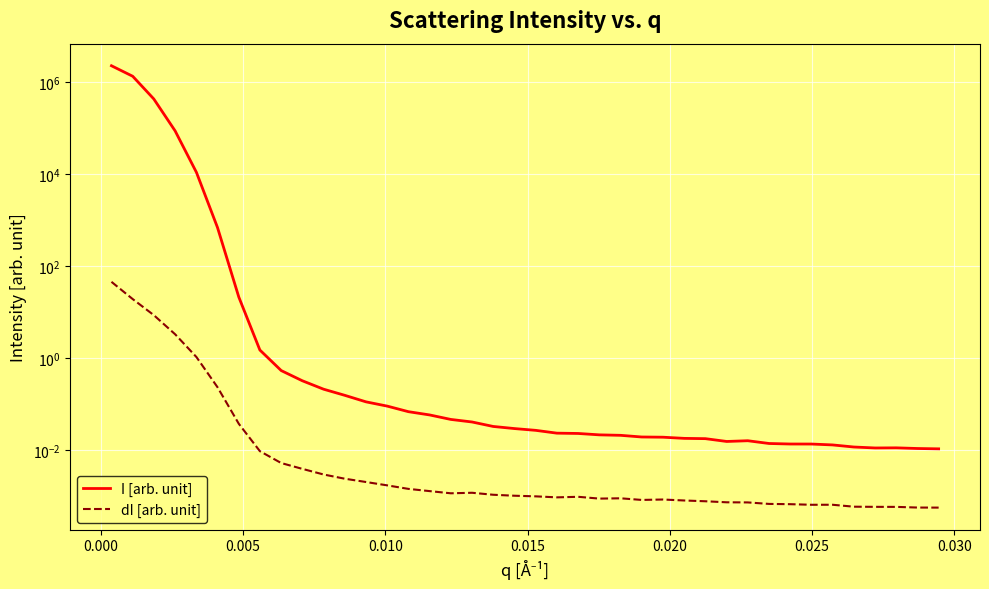

What is the sum of all dI [arb. unit] values?

78.0